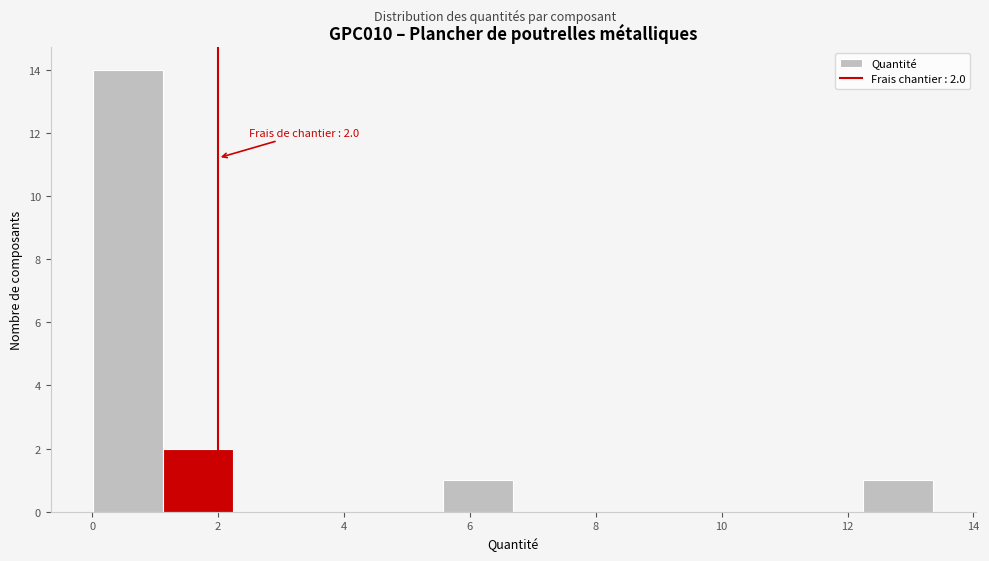

Over which range of the x-axis is the bar tallest?

0.0 to 1.2